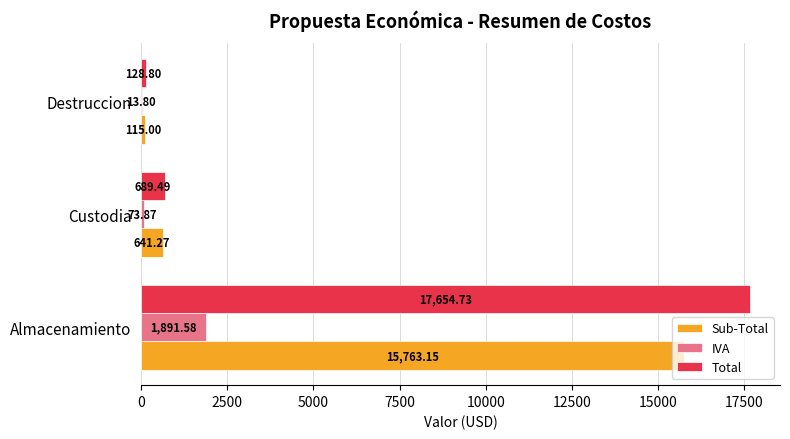

Which series has the largest total across all categories?

Total